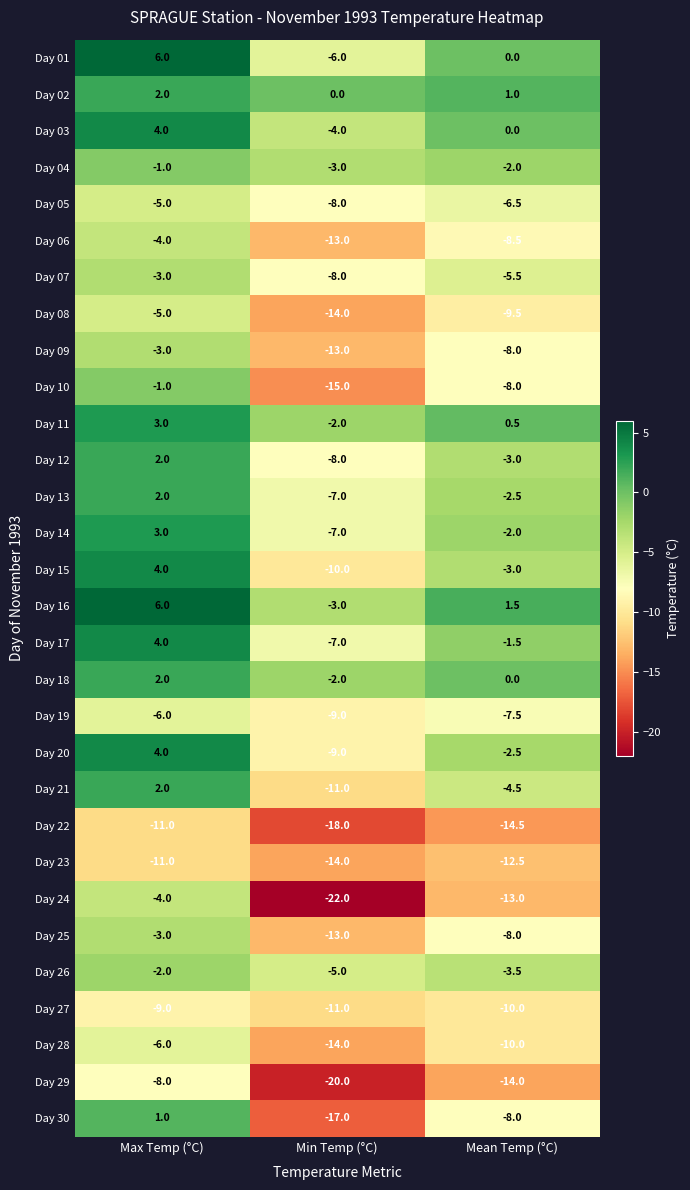

Rank the categories by Day 18 value from highest to lowest.

Max Temp (°C), Mean Temp (°C), Min Temp (°C)